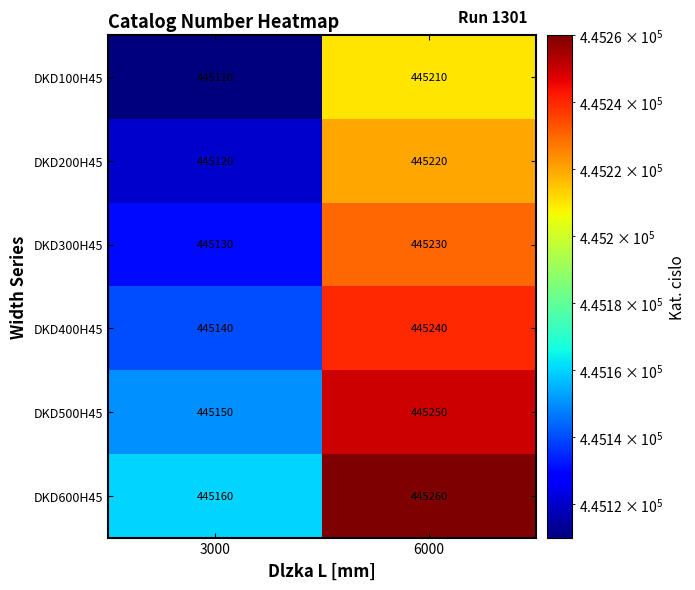

What is the difference between the highest and lowest values at 6000?

50